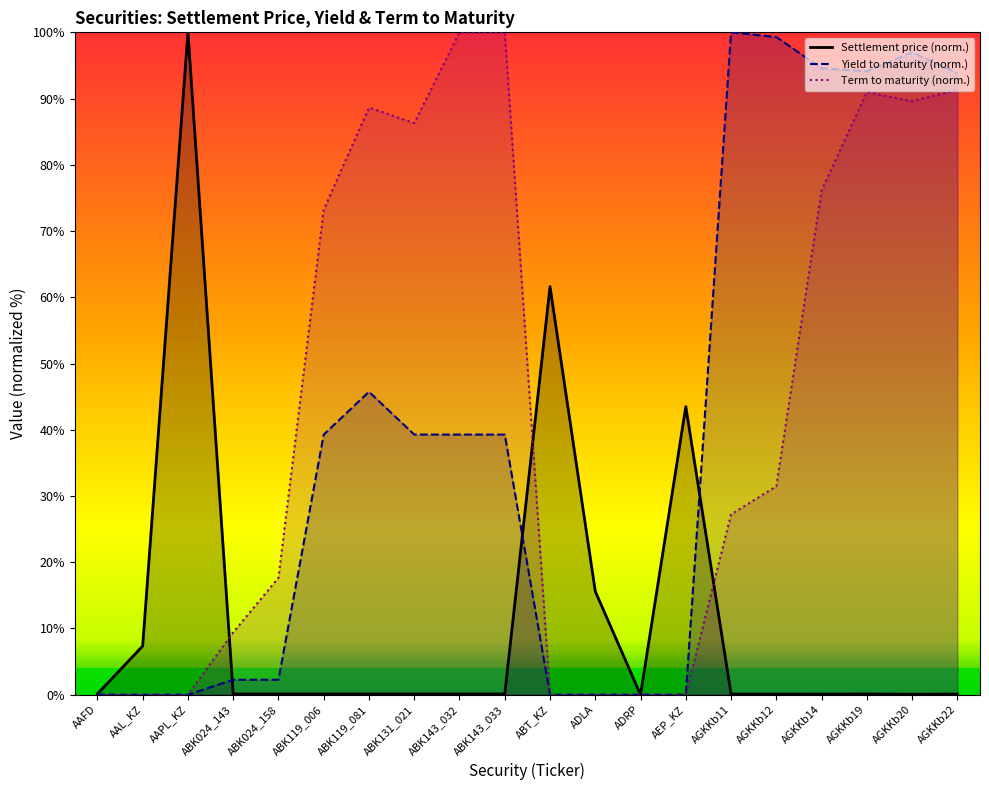

Reading right to left, list all the values displayed in this chart.

Settlement price: 0.1	0.1	0.1	0.1	0.1	0.1	43.5	0.0	15.6	61.6	0.1	0.1	0.1	0.1	0.1	0.1	0.1	100.0	7.4	0.1
Yield to maturity: 93.9	97.0	94.1	94.6	99.3	100.0	0.0	0.0	0.0	0.0	39.3	39.3	39.3	45.7	39.3	2.3	2.3	0.0	0.0	0.0
Term to maturity: 91.3	89.6	91.0	76.1	31.5	27.2	0.0	0.0	0.0	0.0	100.0	100.0	86.3	88.6	73.2	17.7	9.4	0.0	0.0	0.0